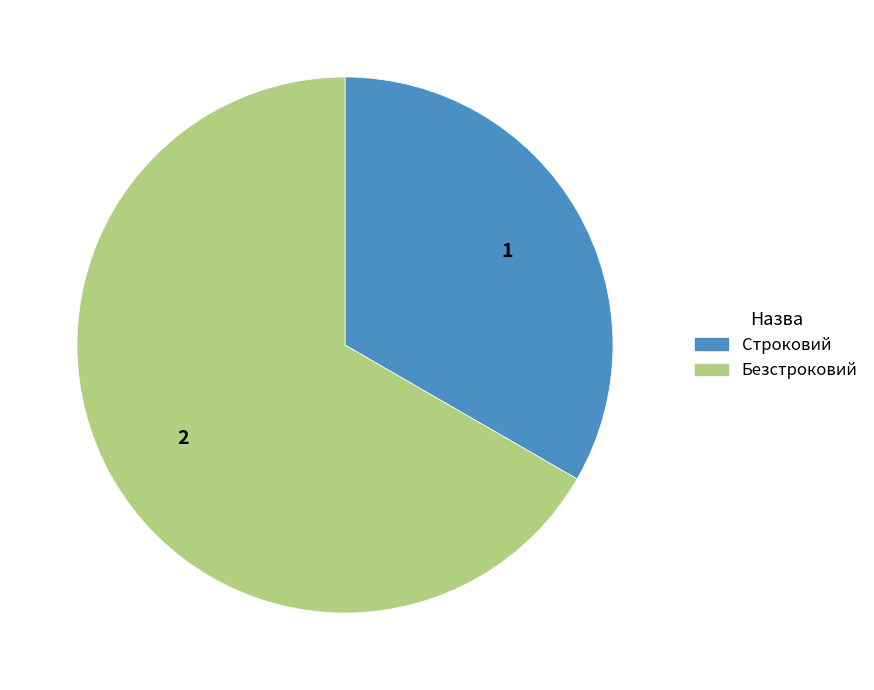

Does any single category account for the majority?

Yes